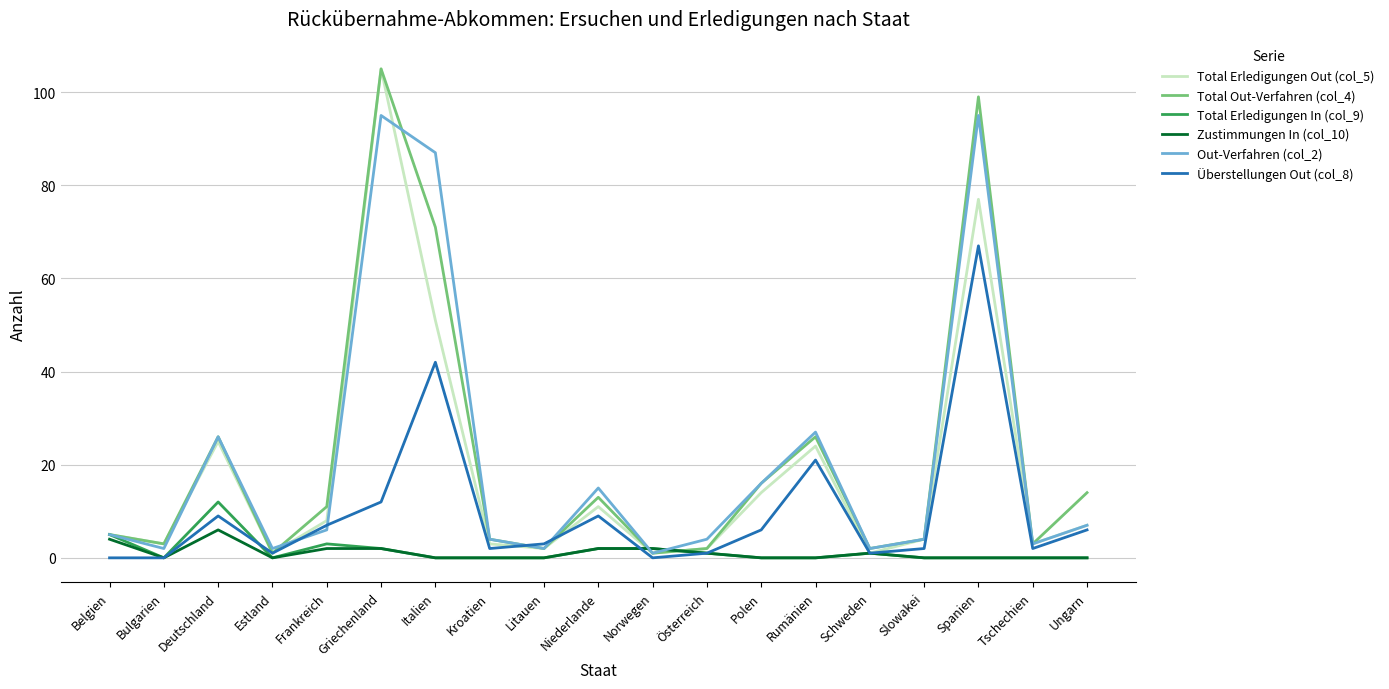

Which series changed the most between Bulgarien and Polen?

Out-Verfahren (col_2)